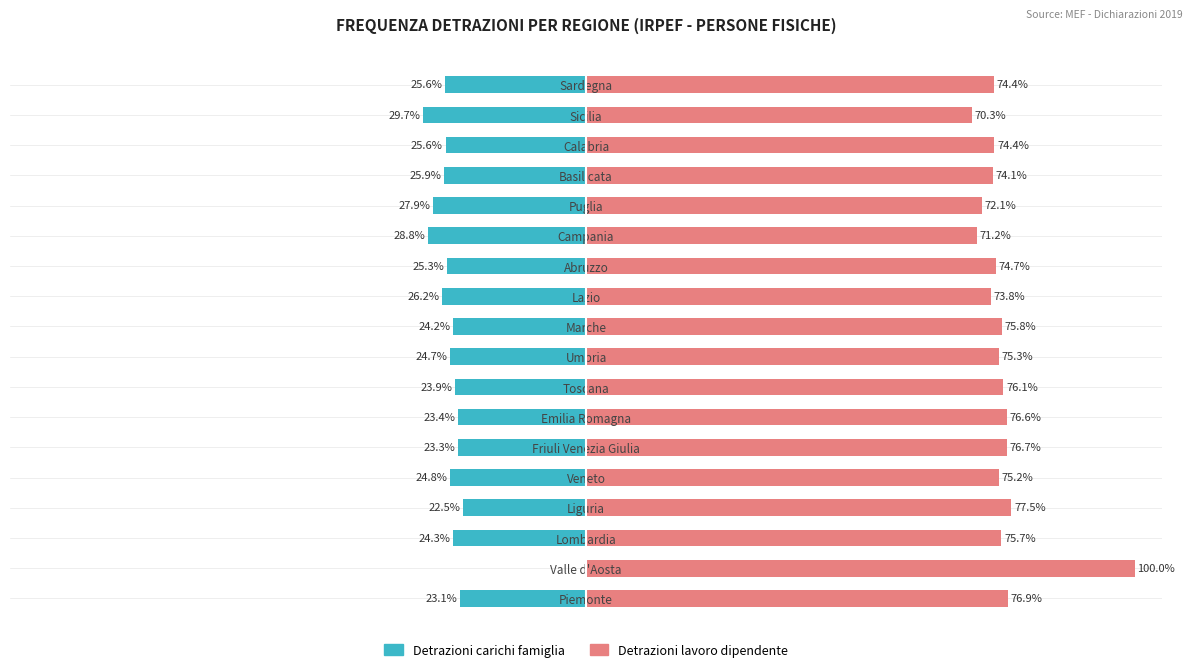

The value of Detrazioni carichi famiglia at Piemonte is -37.9. True or false?

False